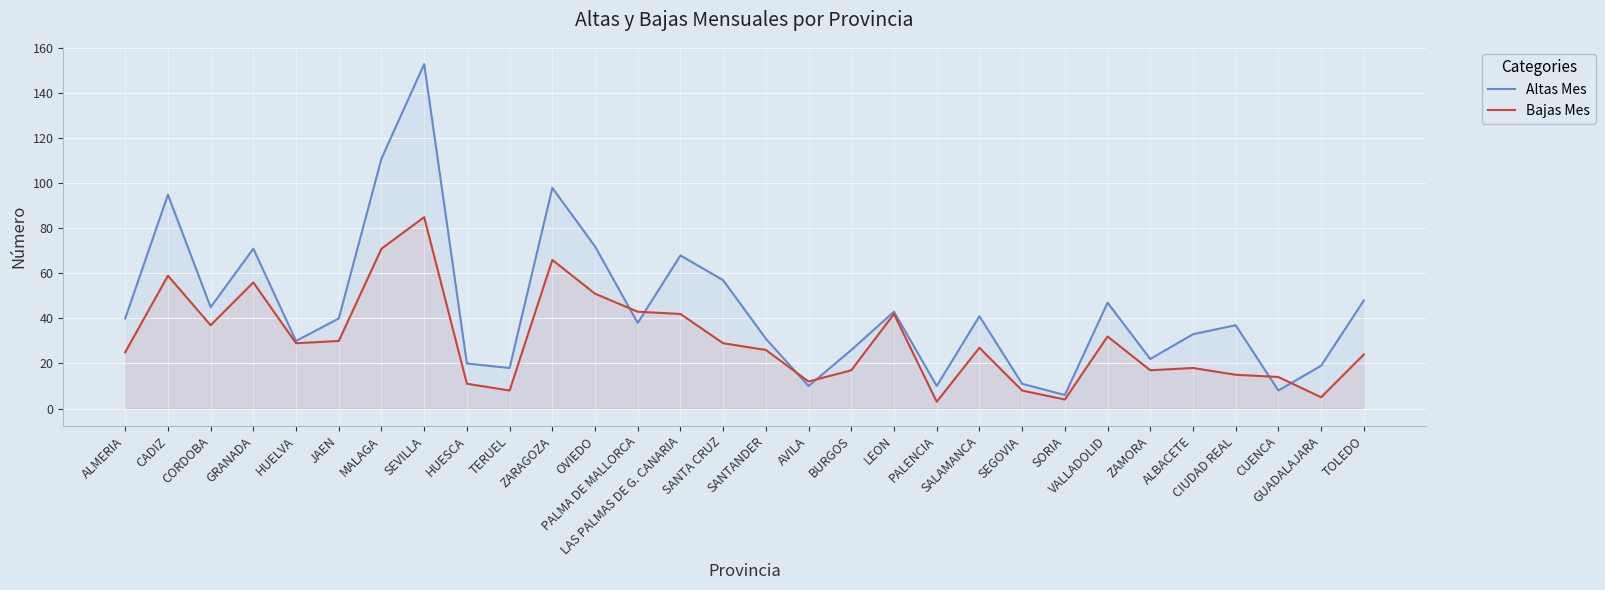

True or false: Bajas Mes and Altas Mes cross at least once.

True